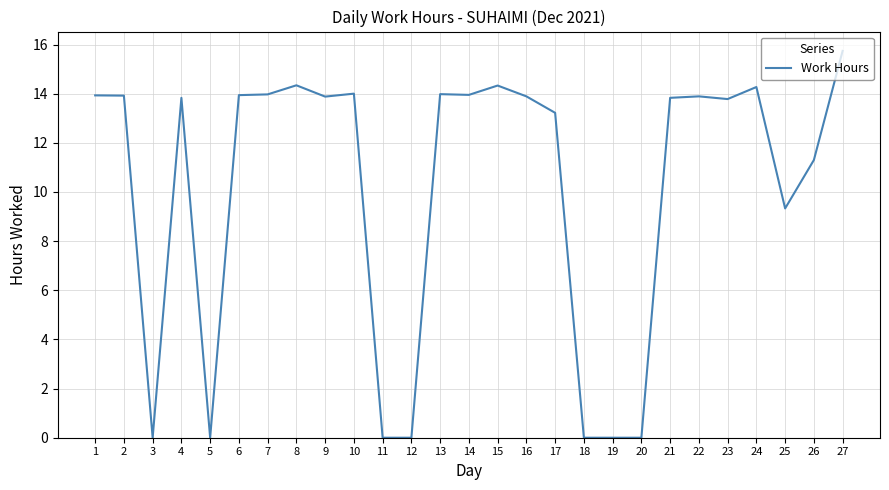

The chart shows a value of 3.5 at 14. True or false?

False